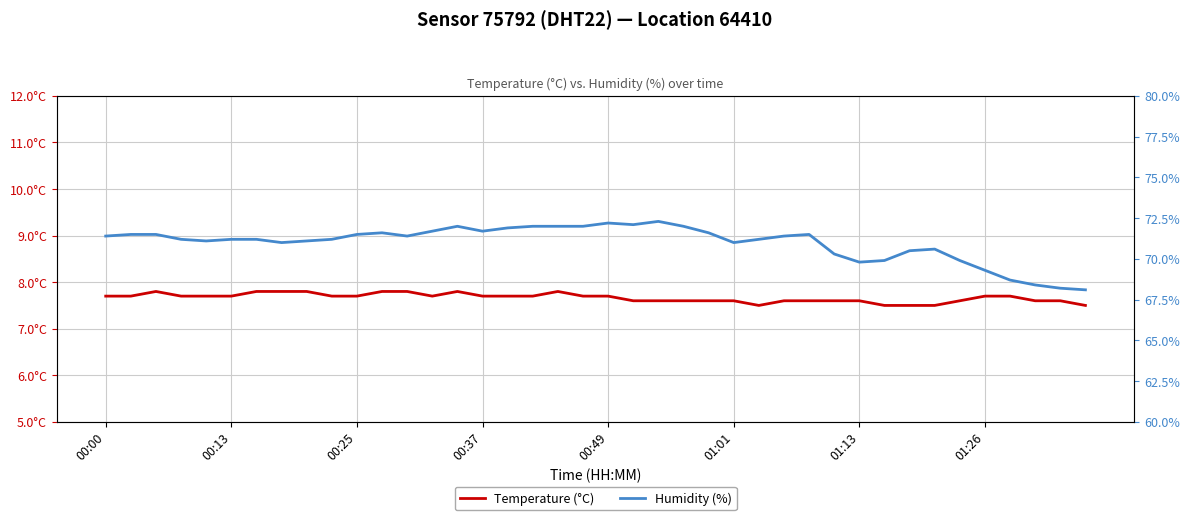

Reading left to right, extract all data points from this chart.

Temperature (°C): 7.7	7.7	7.8	7.7	7.7	7.7	7.8	7.8	7.8	7.7	7.7	7.8	7.8	7.7	7.8	7.7	7.7	7.7	7.8	7.7	7.7	7.6	7.6	7.6	7.6	7.6	7.5	7.6	7.6	7.6	7.6	7.5	7.5	7.5	7.6	7.7	7.7	7.6	7.6	7.5
Humidity (%): 71.4	71.5	71.5	71.2	71.1	71.2	71.2	71.0	71.1	71.2	71.5	71.6	71.4	71.7	72.0	71.7	71.9	72.0	72.0	72.0	72.2	72.1	72.3	72.0	71.6	71.0	71.2	71.4	71.5	70.3	69.8	69.9	70.5	70.6	69.9	69.3	68.7	68.4	68.2	68.1